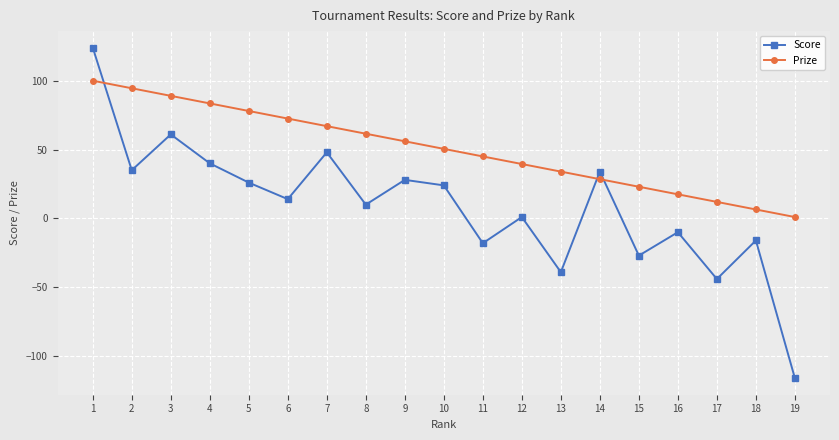

What is the difference between the second highest and second lowest values in the Prize series?

88.0